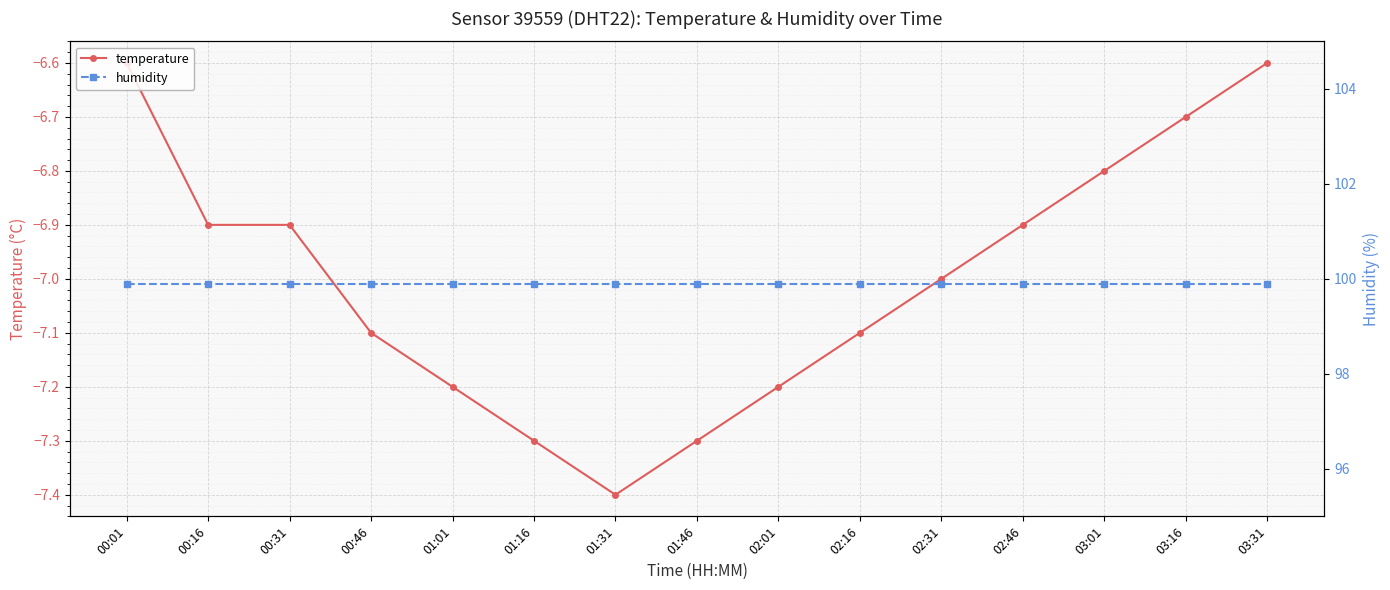

Reading left to right, what are all the values shown in this chart?

temperature: -6.6	-6.9	-6.9	-7.1	-7.2	-7.3	-7.4	-7.3	-7.2	-7.1	-7.0	-6.9	-6.8	-6.7	-6.6
humidity: 99.9	99.9	99.9	99.9	99.9	99.9	99.9	99.9	99.9	99.9	99.9	99.9	99.9	99.9	99.9